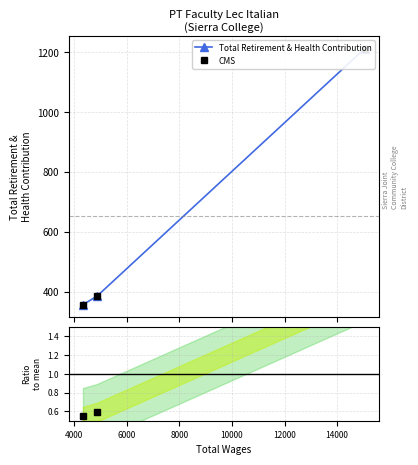

What is the value of the CMS point at the 2nd from the left?

385.0